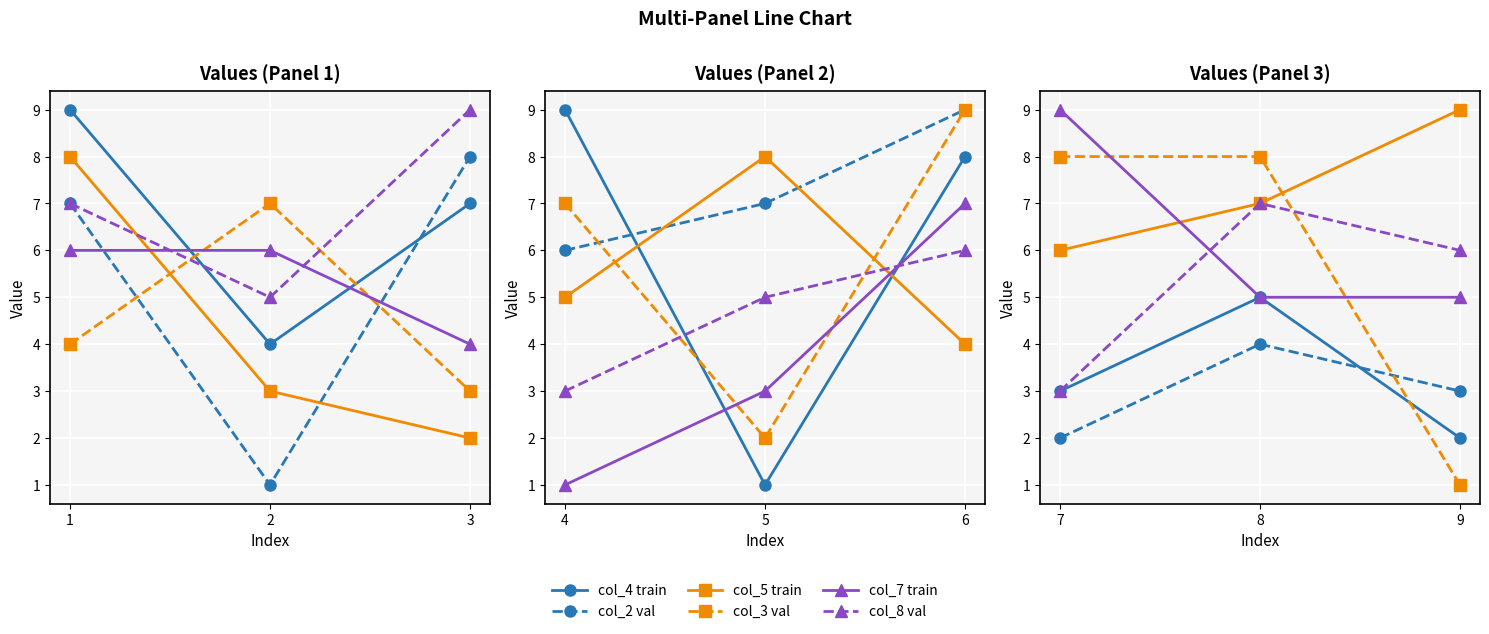

How many lines are shown in the chart?

6